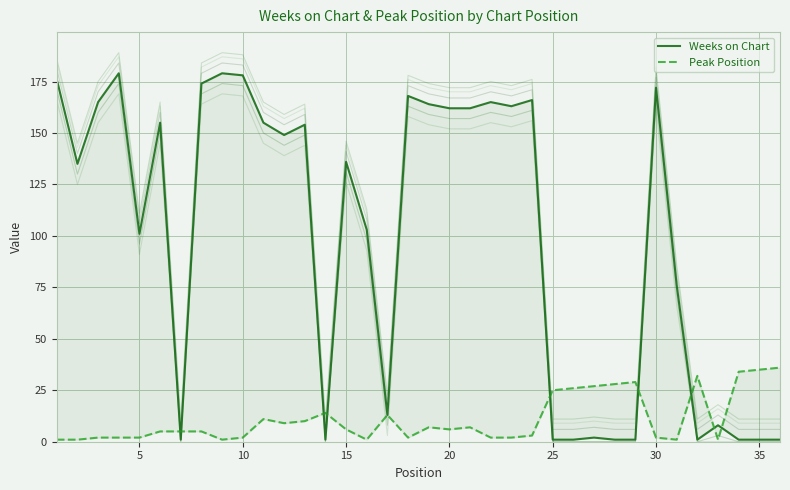

True or false: Weeks on Chart and Peak Position intersect in this chart.

True